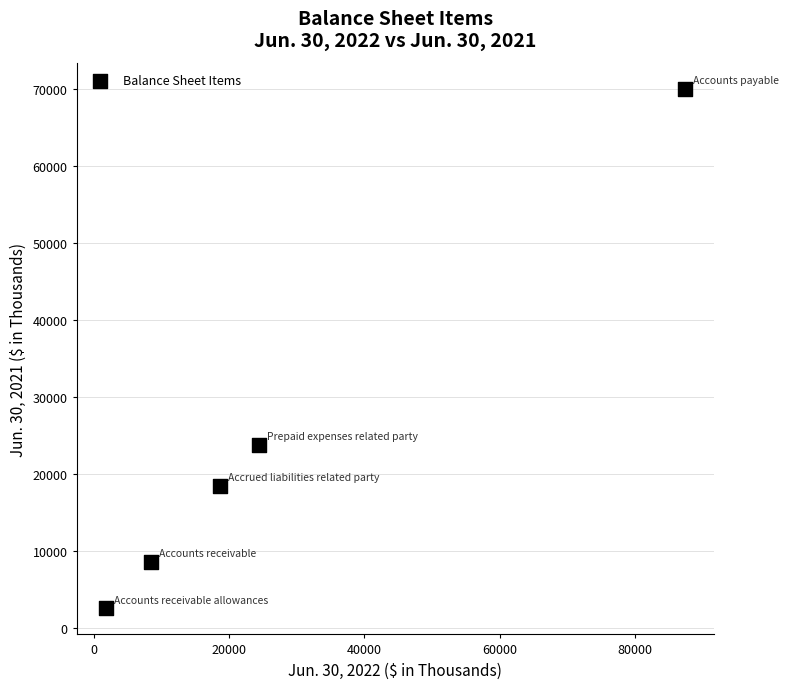

What Y value in the scatter plot is closest to 36343?

23837